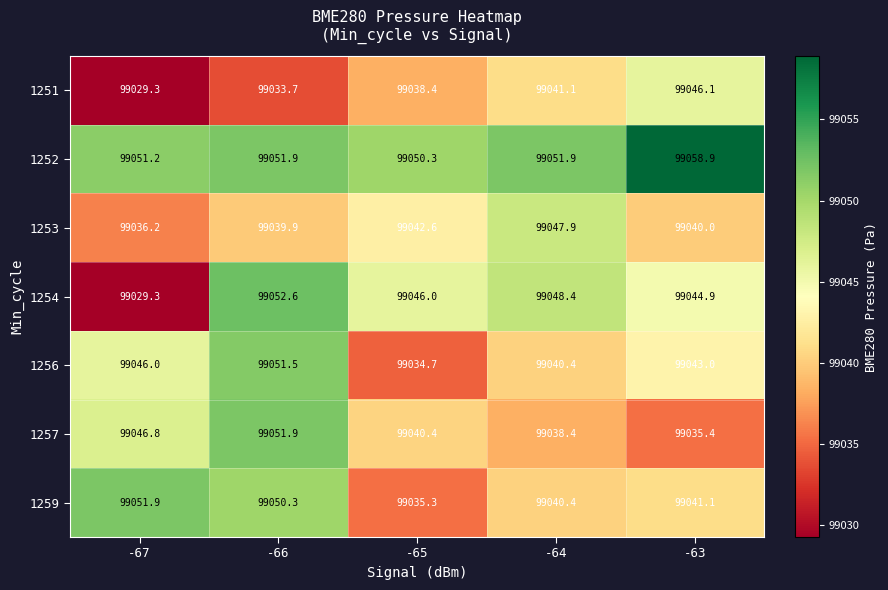

What is the sum of all 1259 values?

495219.0